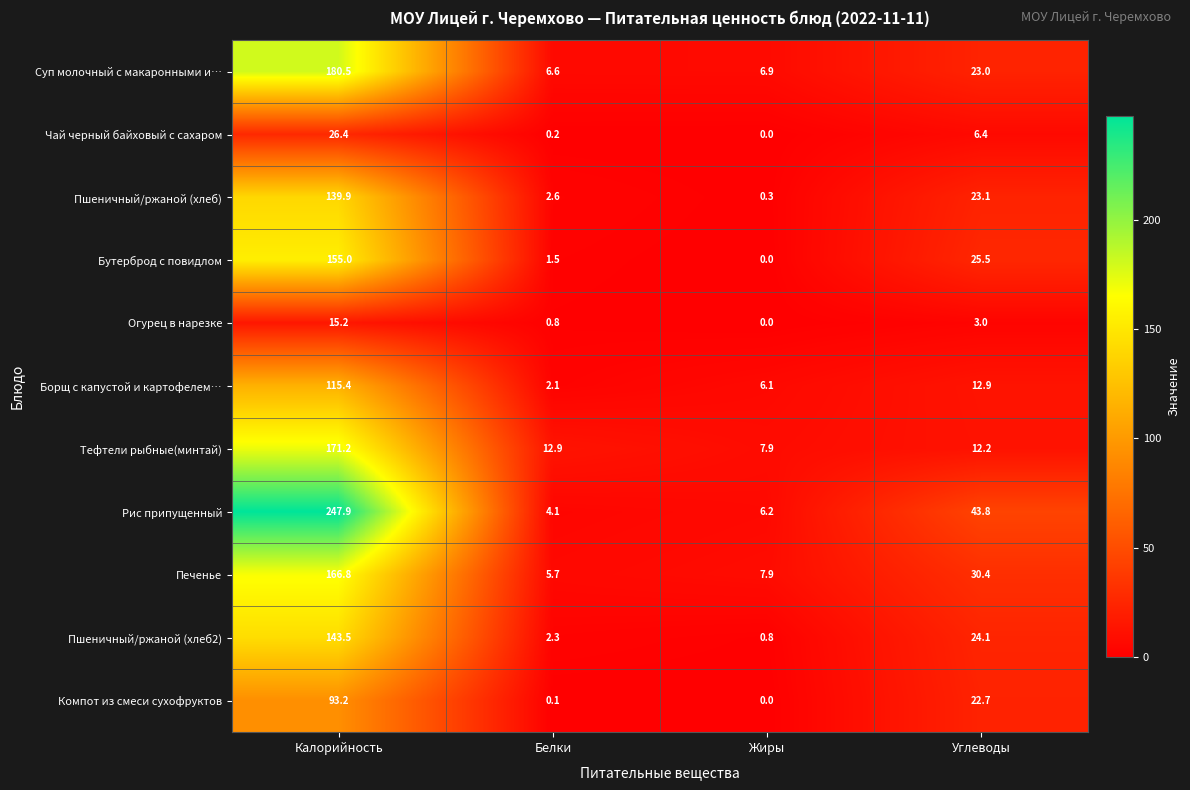

What is the sum of all Пшеничный/ржаной (хлеб) values?

165.9